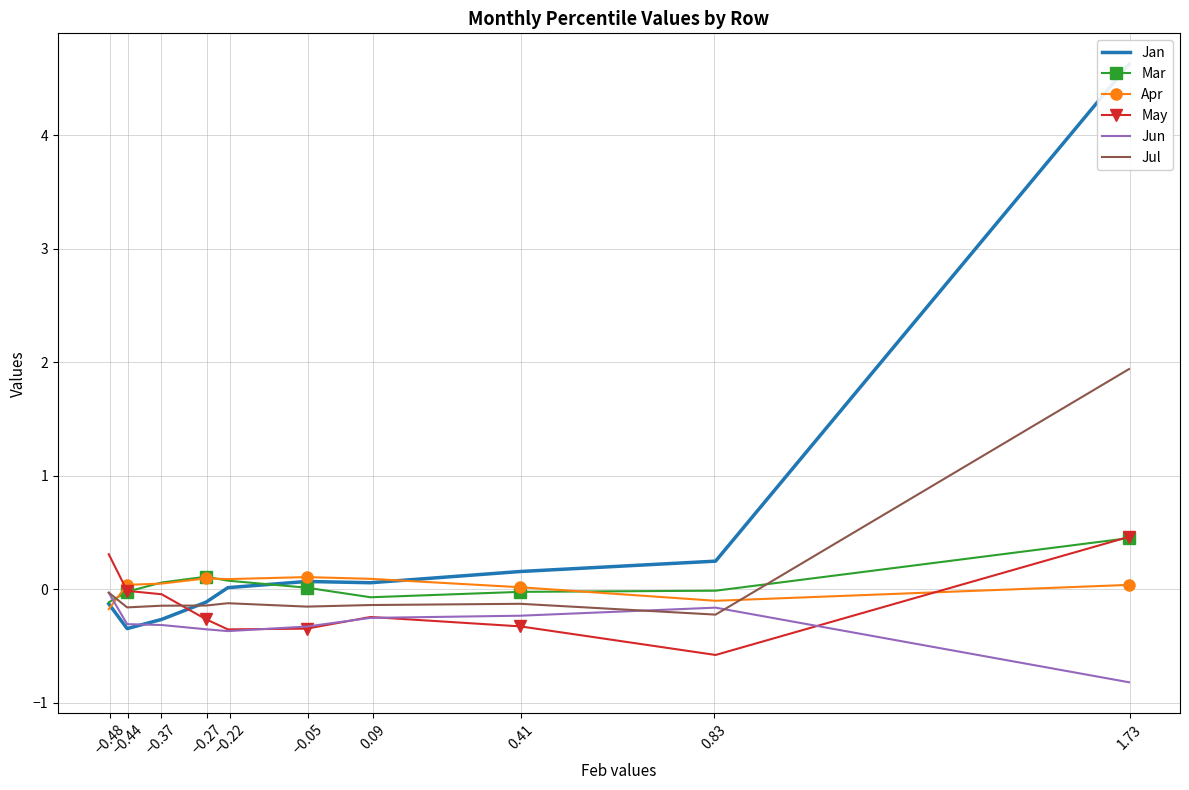

Which series ends up on top after the final intersection of Mar and May?

May